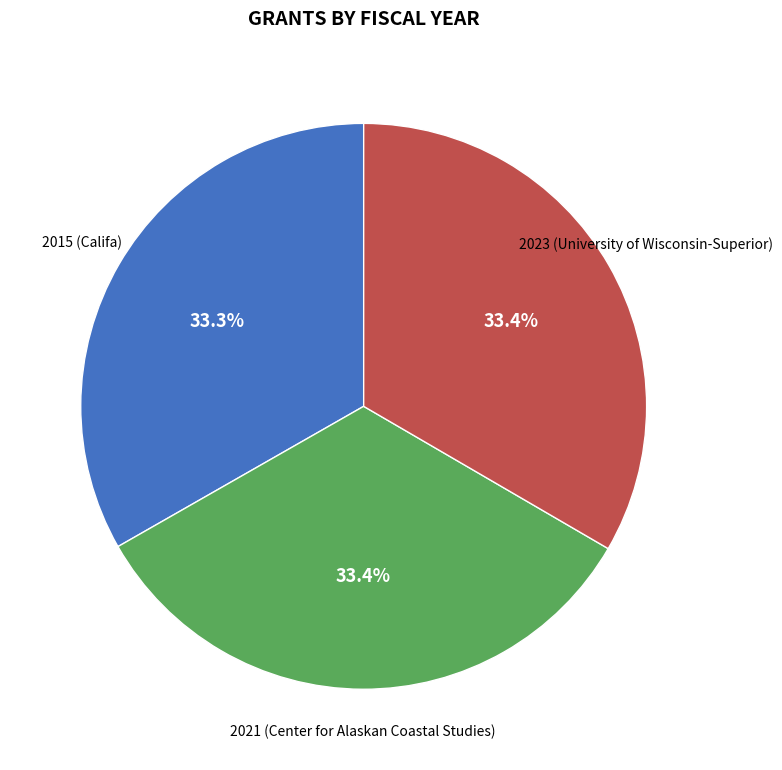

Is there a majority slice in this chart?

No